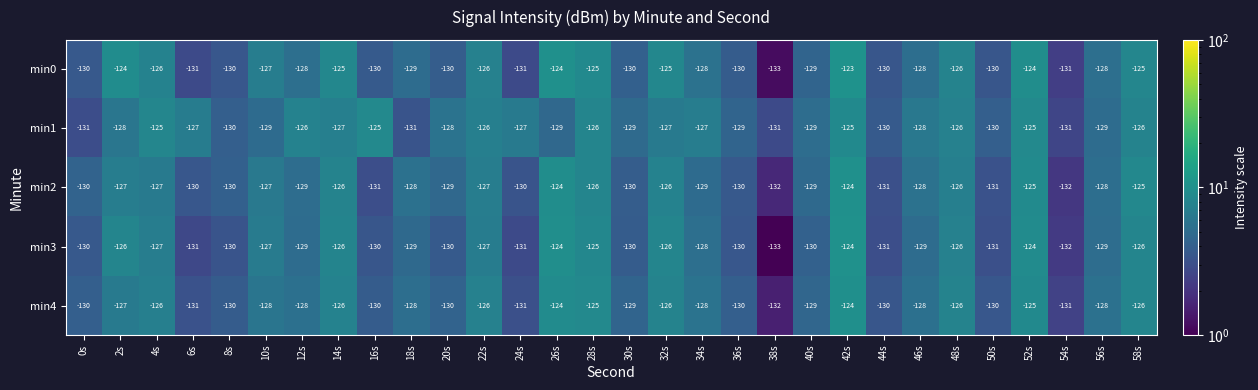

What is the difference between the second highest and second lowest values in the min0 series?

7